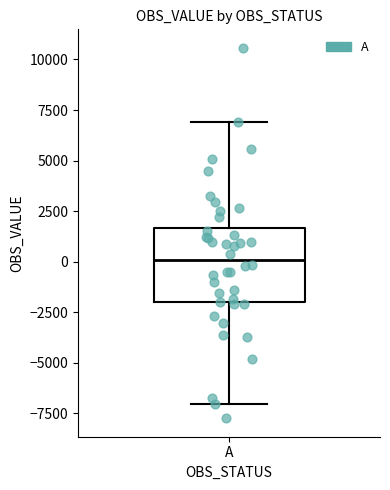

Where does the upper whisker of the box for A end on the y-axis? The values are not printed on the chart, so give them approximately, as read against the axis.

7000